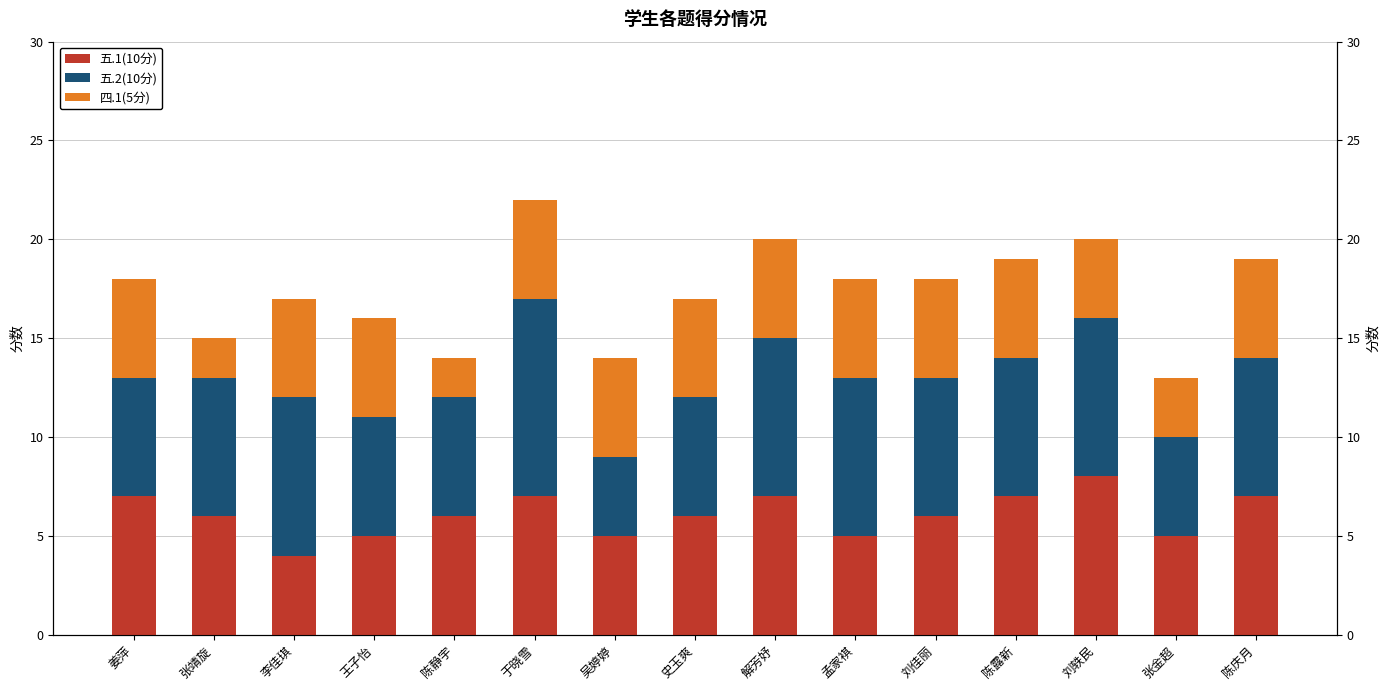

Which series has the largest range (max minus min)?

五.2(10分)